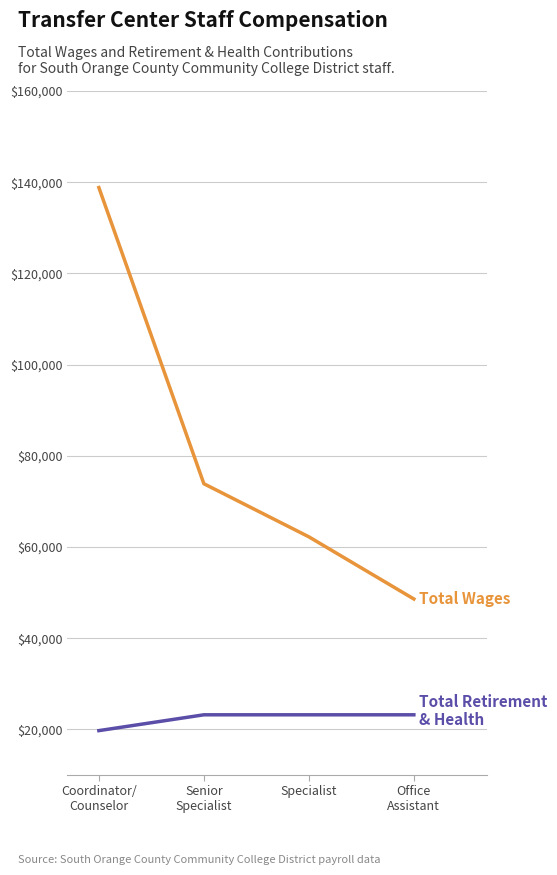

What is the smallest value displayed?

19730